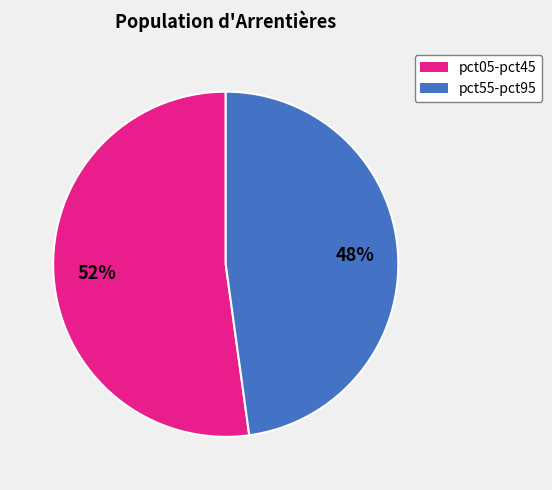

To the nearest percent, what is the average slice percentage?

50%